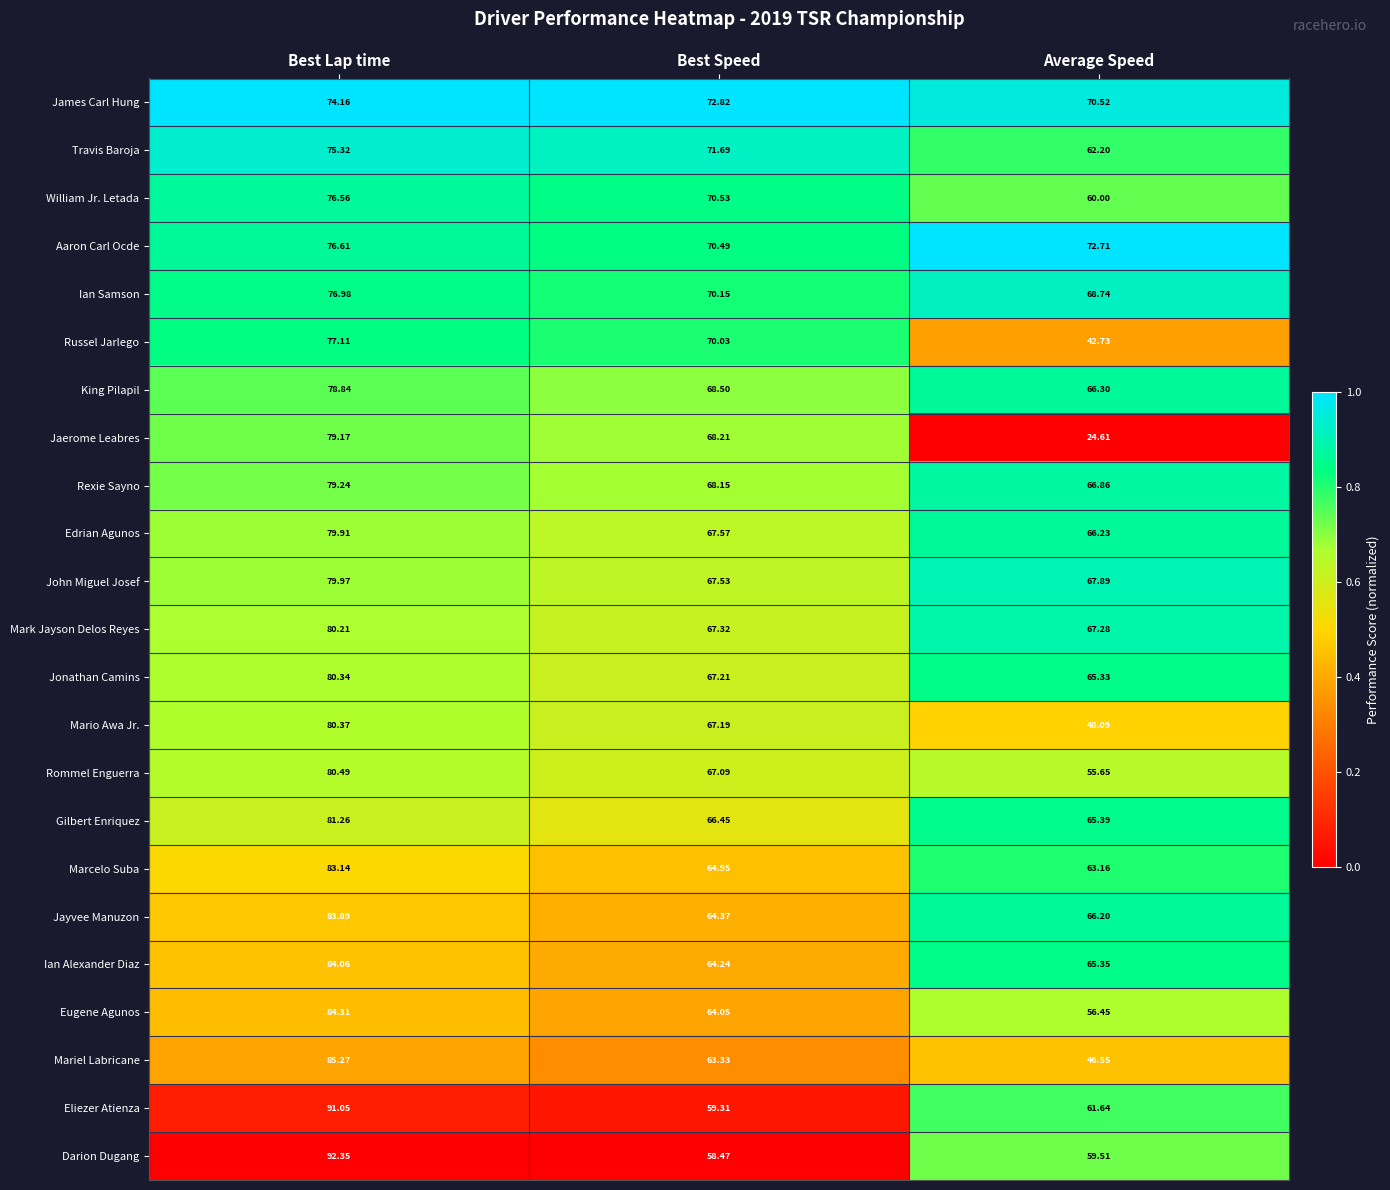

At which category is the sum across all series the highest?

Best Lap time